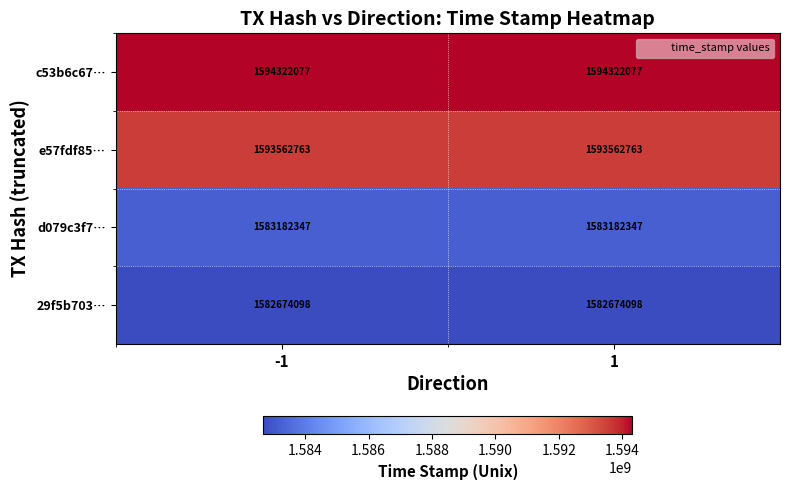

Reading left to right, transcribe all the data shown in this chart.

c53b6c67…: 1594322077	1594322077
e57fdf85…: 1593562763	1593562763
d079c3f7…: 1583182347	1583182347
29f5b703…: 1582674098	1582674098